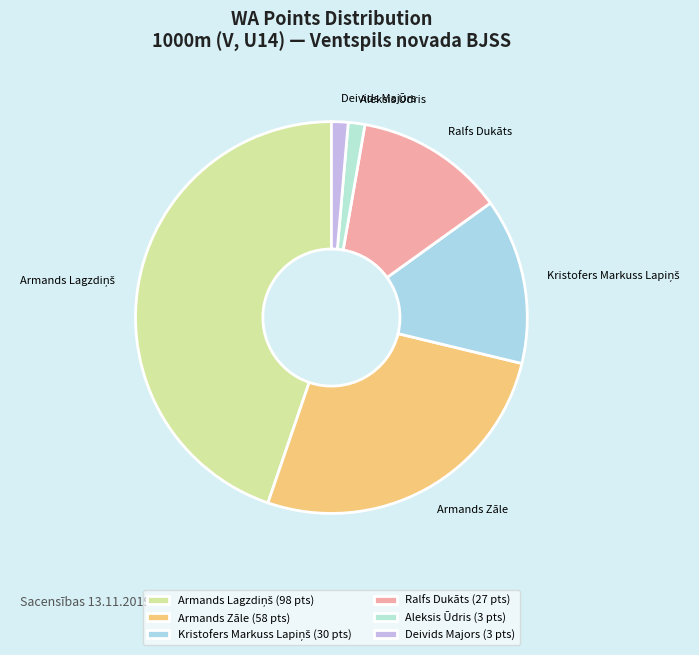

Is there any slice that represents more than half of the pie?

No